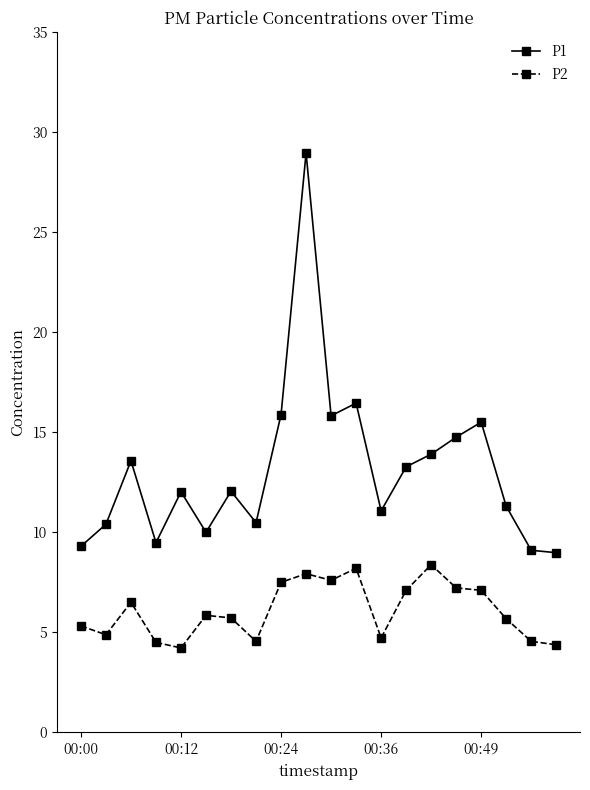

True or false: P2 and P1 intersect in this chart.

False